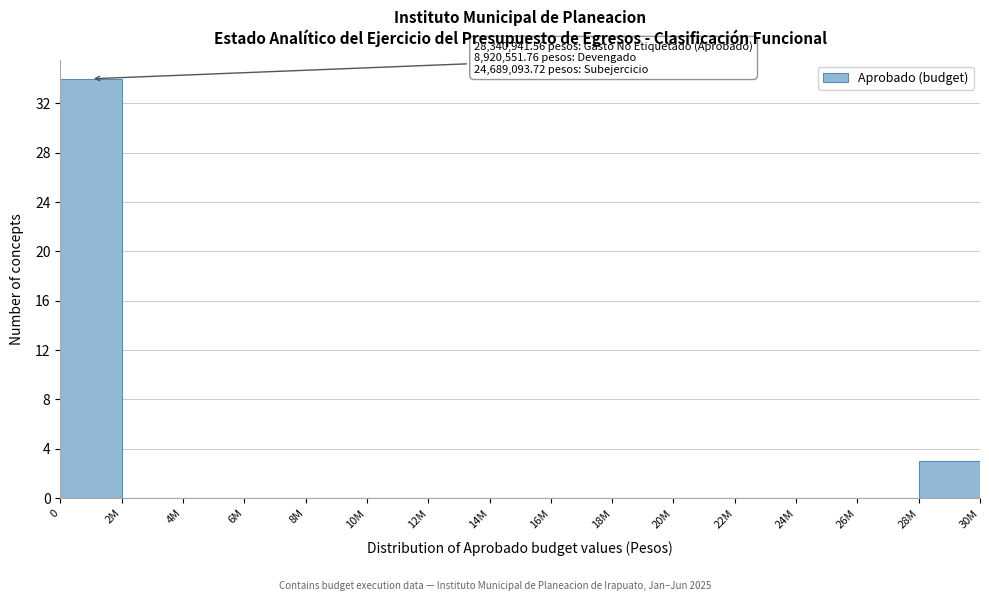

Reading left to right, transcribe all the data shown in this chart.

0=34	2M=0	4M=0	6M=0	8M=0	10M=0	12M=0	14M=0	16M=0	18M=0	20M=0	22M=0	24M=0	26M=0	28M=3